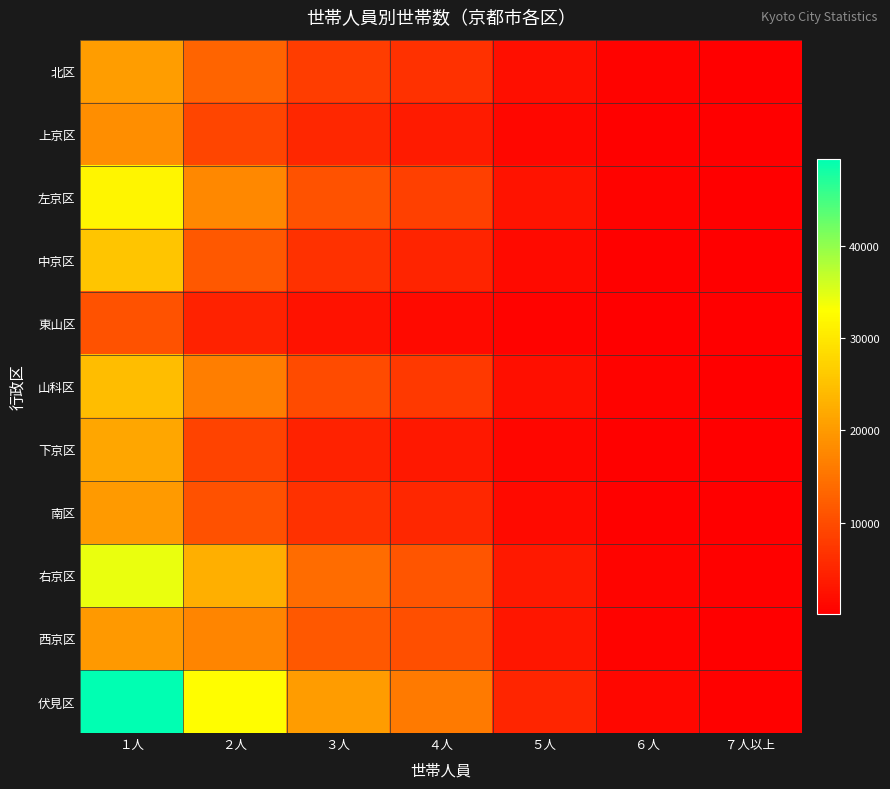

Reading right to left, transcribe all the data shown in this chart.

北区: ７人以上=186	６人=503	５人=2083	４人=6544	３人=8104	２人=13082	１人=20423
上京区: ７人以上=118	６人=291	５人=1161	４人=3697	３人=5090	２人=8980	１人=18409
左京区: ７人以上=178	６人=567	５人=2600	４人=8428	３人=10851	２人=17804	１人=31777
中京区: ７人以上=144	６人=327	５人=1445	４人=4889	３人=6600	２人=11639	１人=25721
東山区: ７人以上=67	６人=128	５人=528	４人=1549	３人=2452	２人=4658	１人=10718
山科区: ７人以上=162	６人=469	５人=2164	４人=7545	３人=9757	２人=16298	１人=24421
下京区: ７人以上=118	６人=264	５人=997	４人=3263	３人=4577	２人=8821	１人=21555
南区: ７人以上=132	６人=369	５人=1572	４人=5144	３人=6521	２人=10624	１人=19975
右京区: ７人以上=275	６人=750	５人=3370	４人=11194	３人=14132	２人=22688	１人=34297
西京区: ７人以上=176	６人=533	５人=2997	４人=10421	３人=11467	２人=17364	１人=19784
伏見区: ７人以上=355	６人=1065	５人=5067	４人=15930	３人=20256	２人=32696	１人=49491